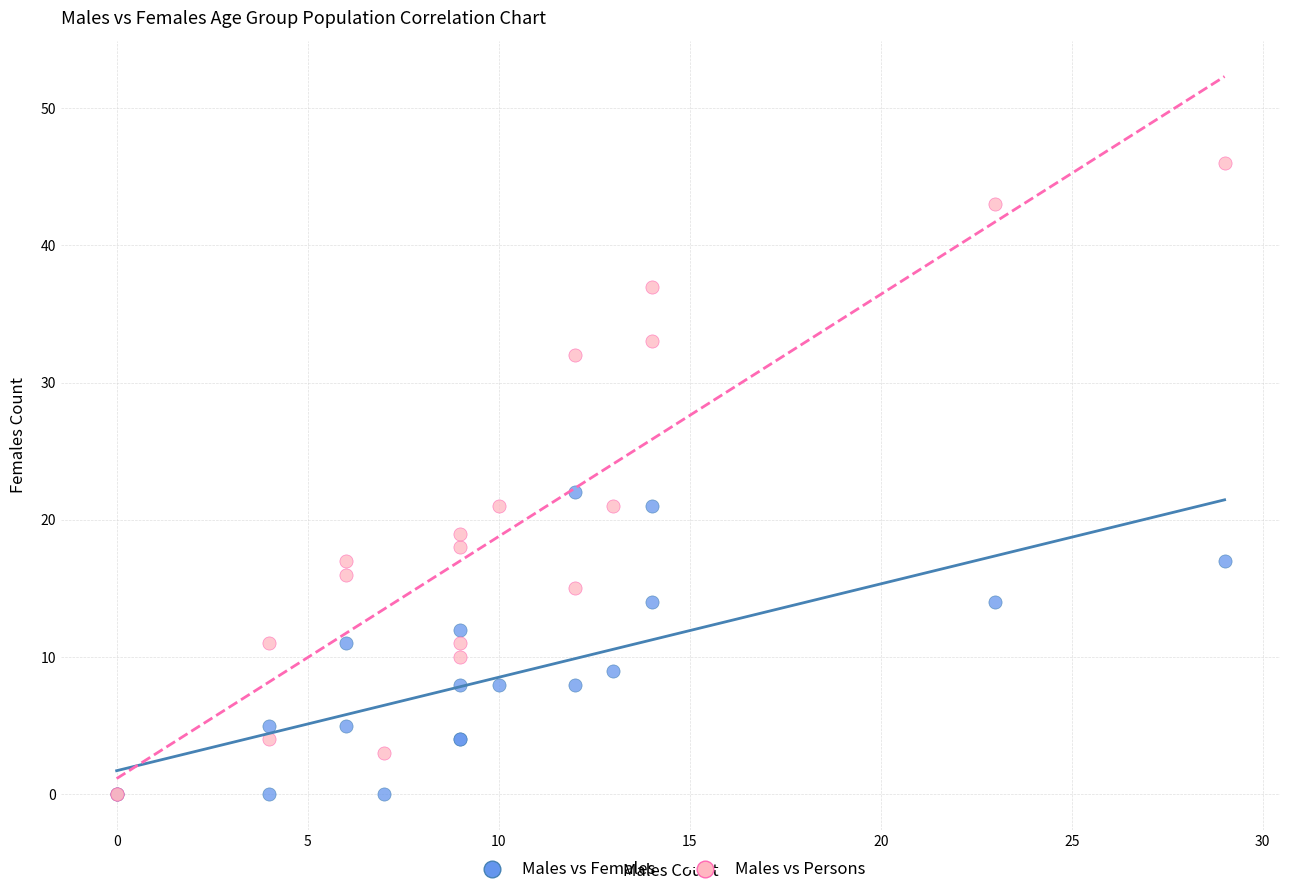

In the Males vs Persons series, what Y value is closest to 23?

21